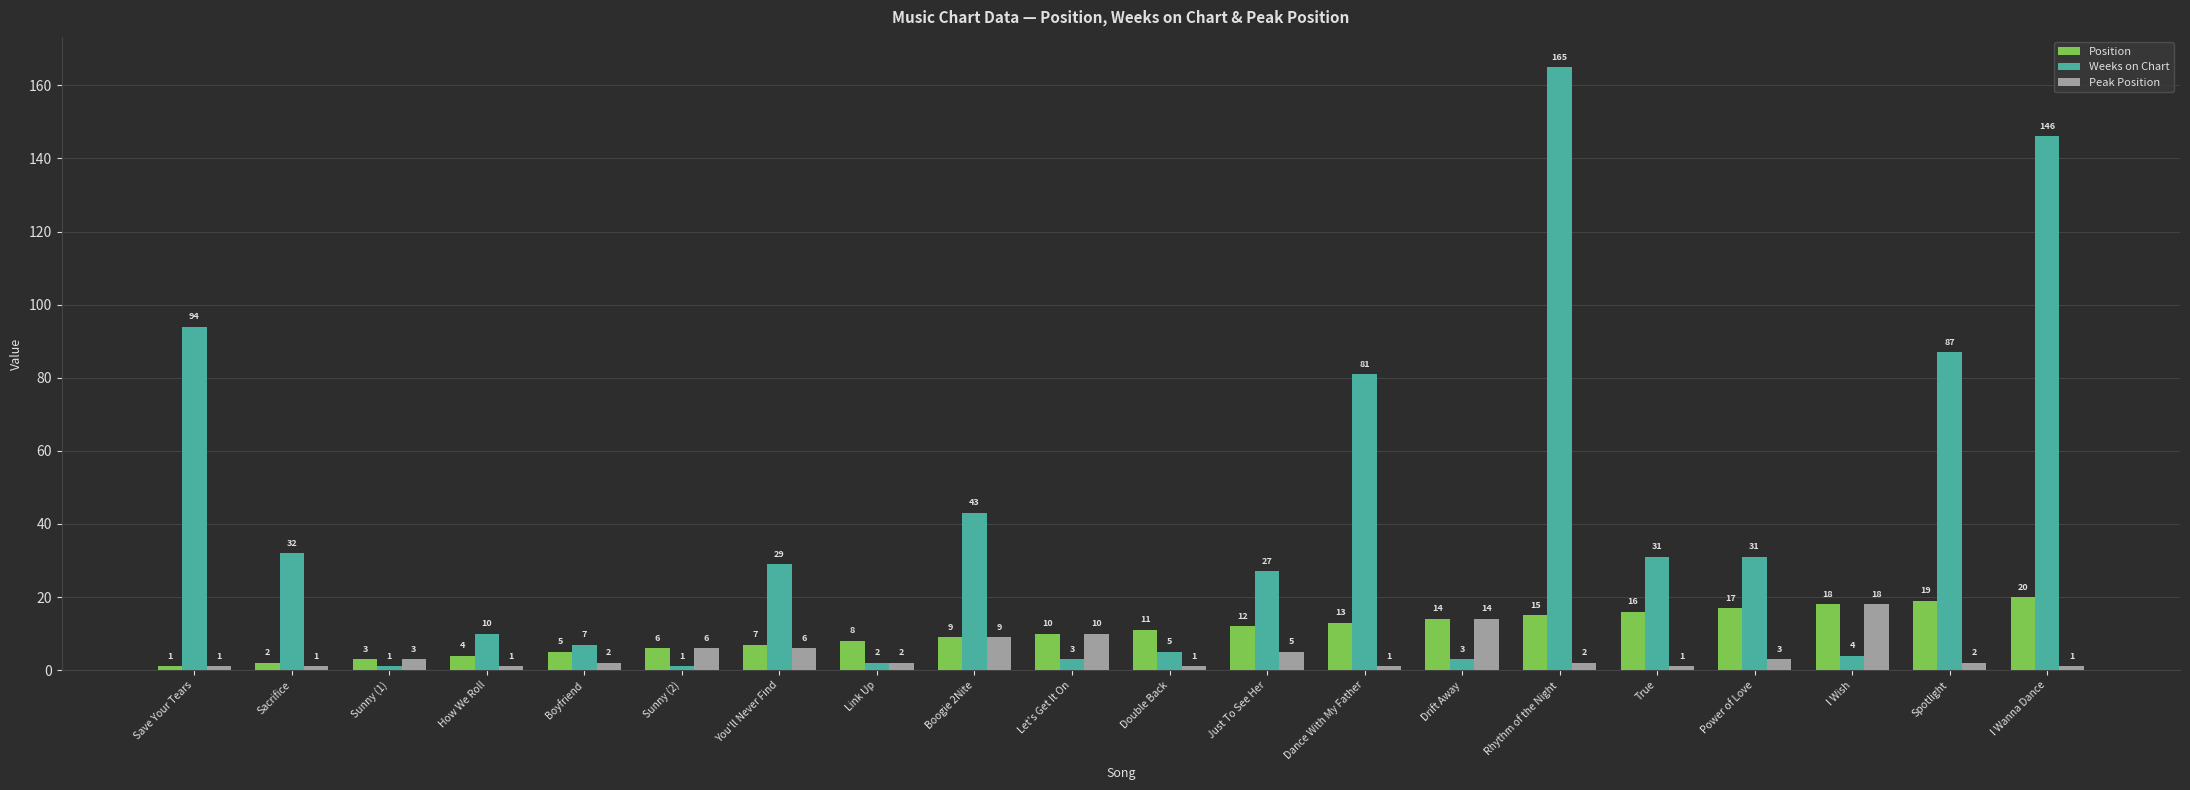

What is the label of the 6th bar from the left?

Sunny (2)